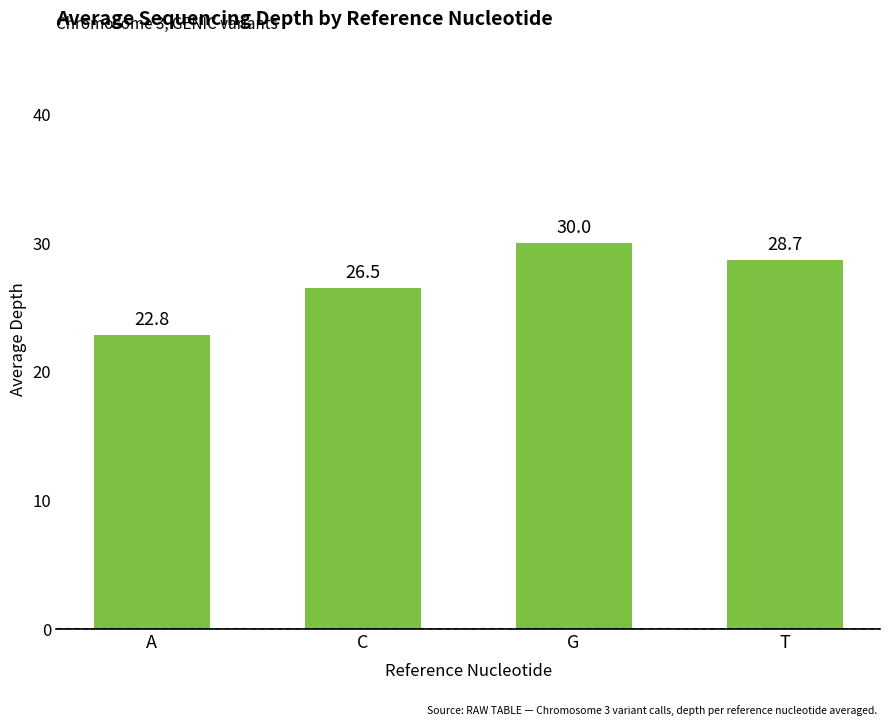

Approximately how many times larger is the value at A compared to C?

0.9